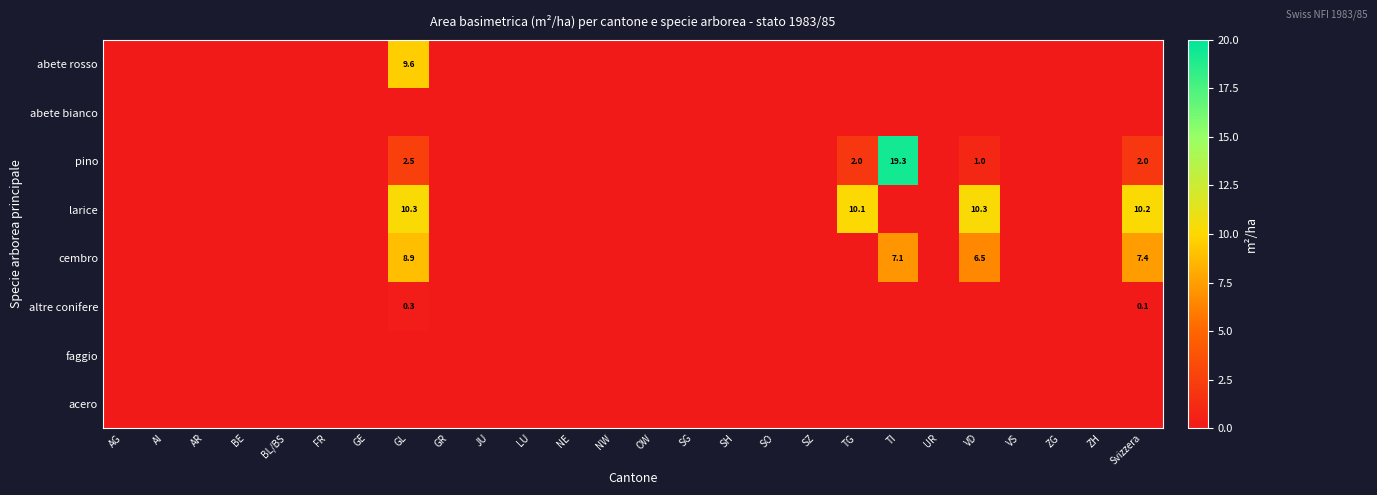

The abete bianco series shows 0.0 at ZG. True or false?

True